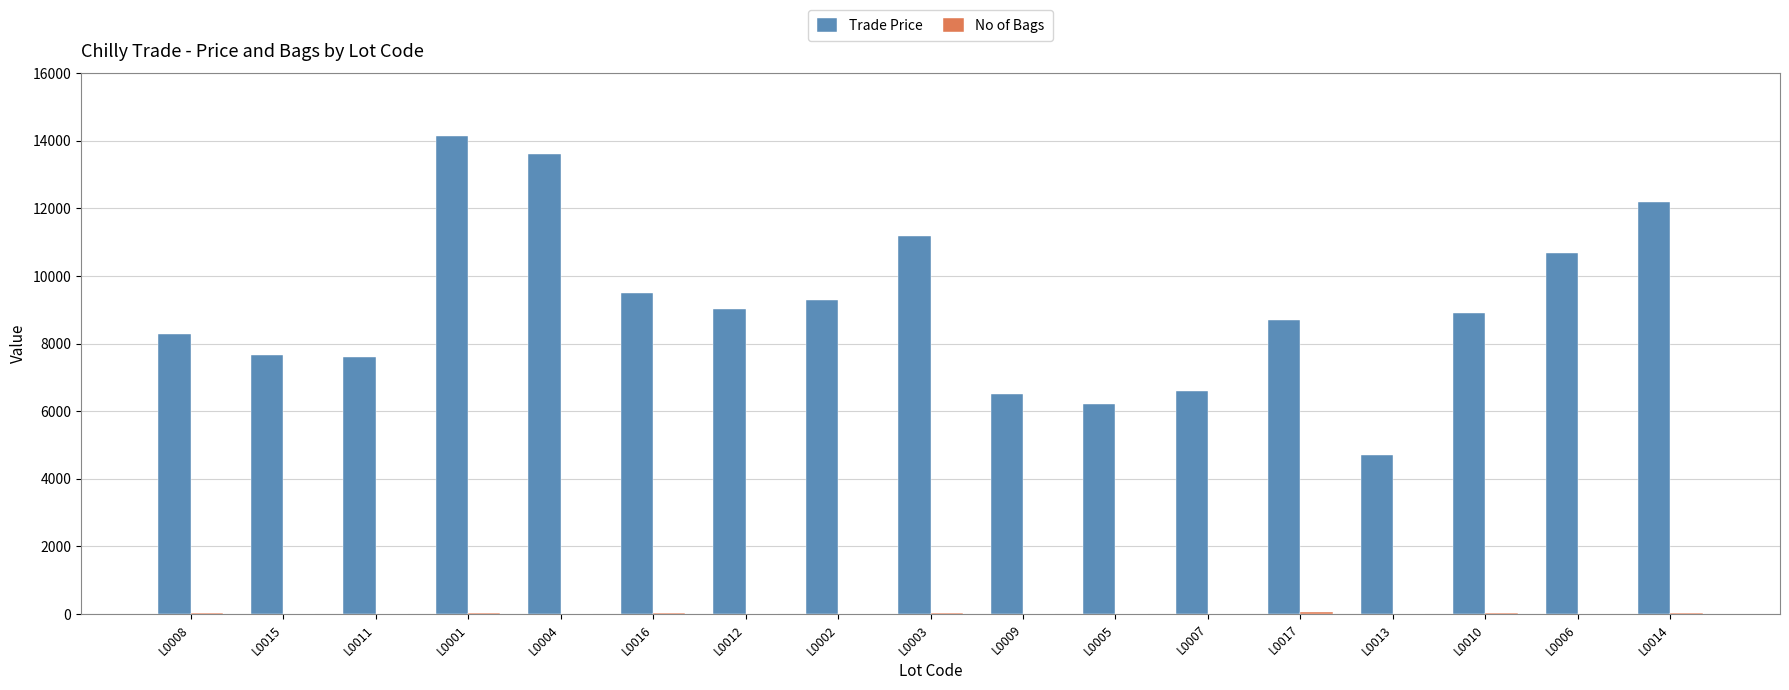

At which category does the chart reach its peak across all series?

L0001